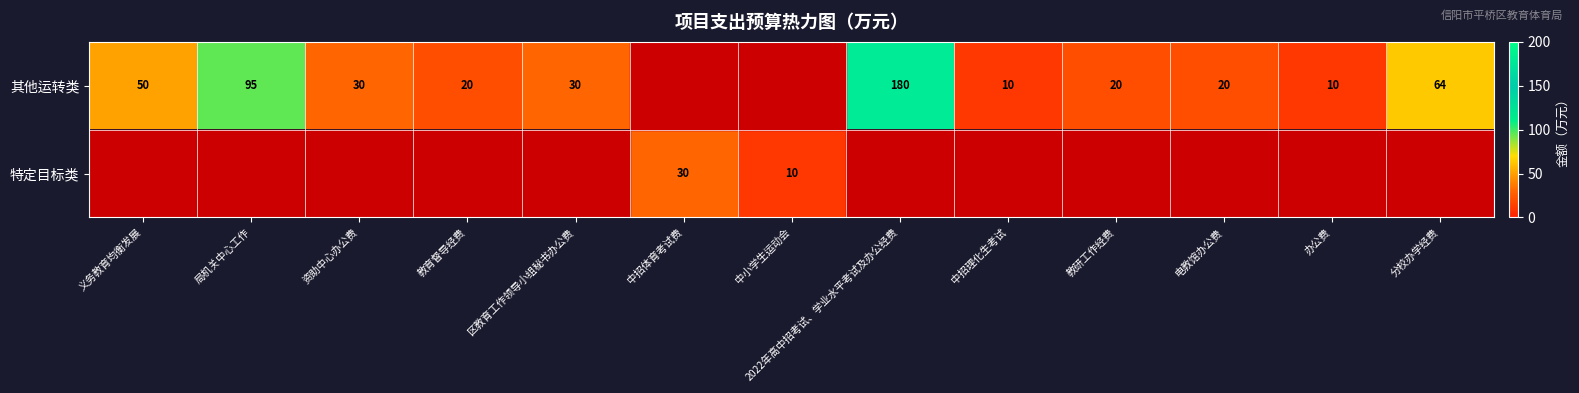

Is it true that 特定目标类 equals 16 at 中小学生运动会?

False